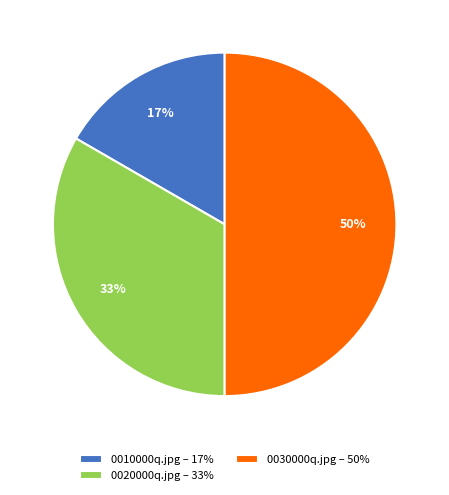

Does 0010000q.jpg – 17% account for over 50% of the chart?

No